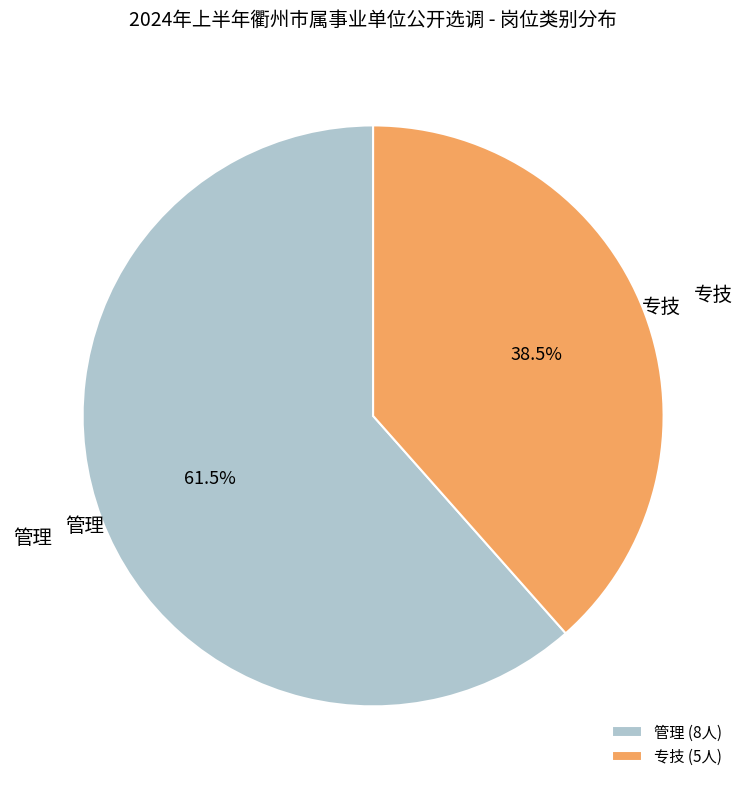

What is the majority slice?

管理